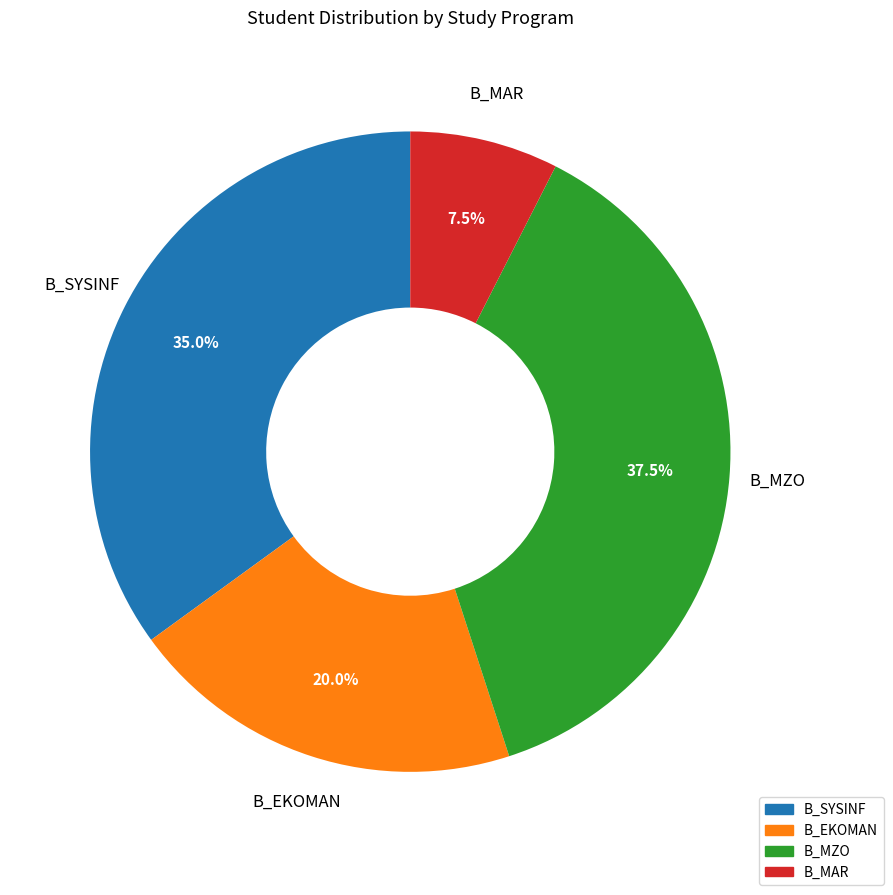

Is there any slice that represents more than half of the pie?

No